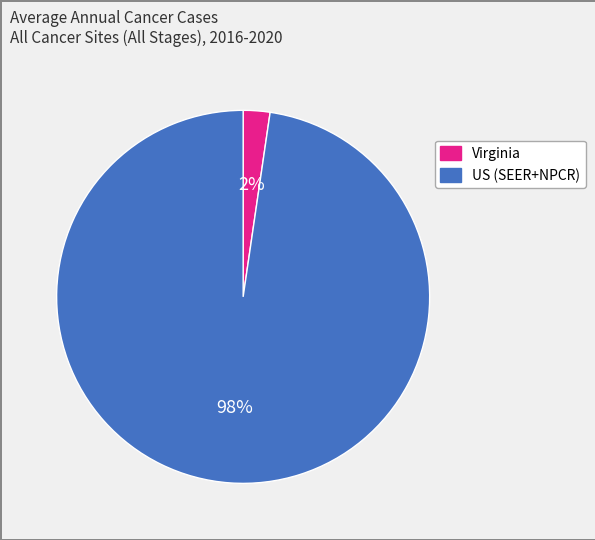

To the nearest percent, what is the average slice percentage?

50%